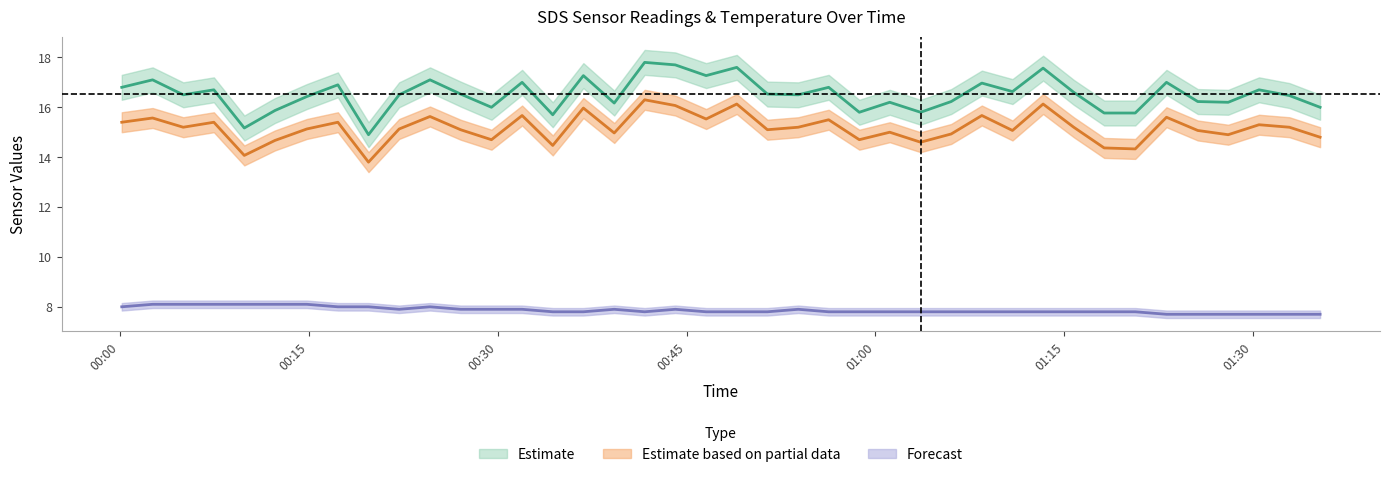

Is this an area chart (filled region under the line)?

No